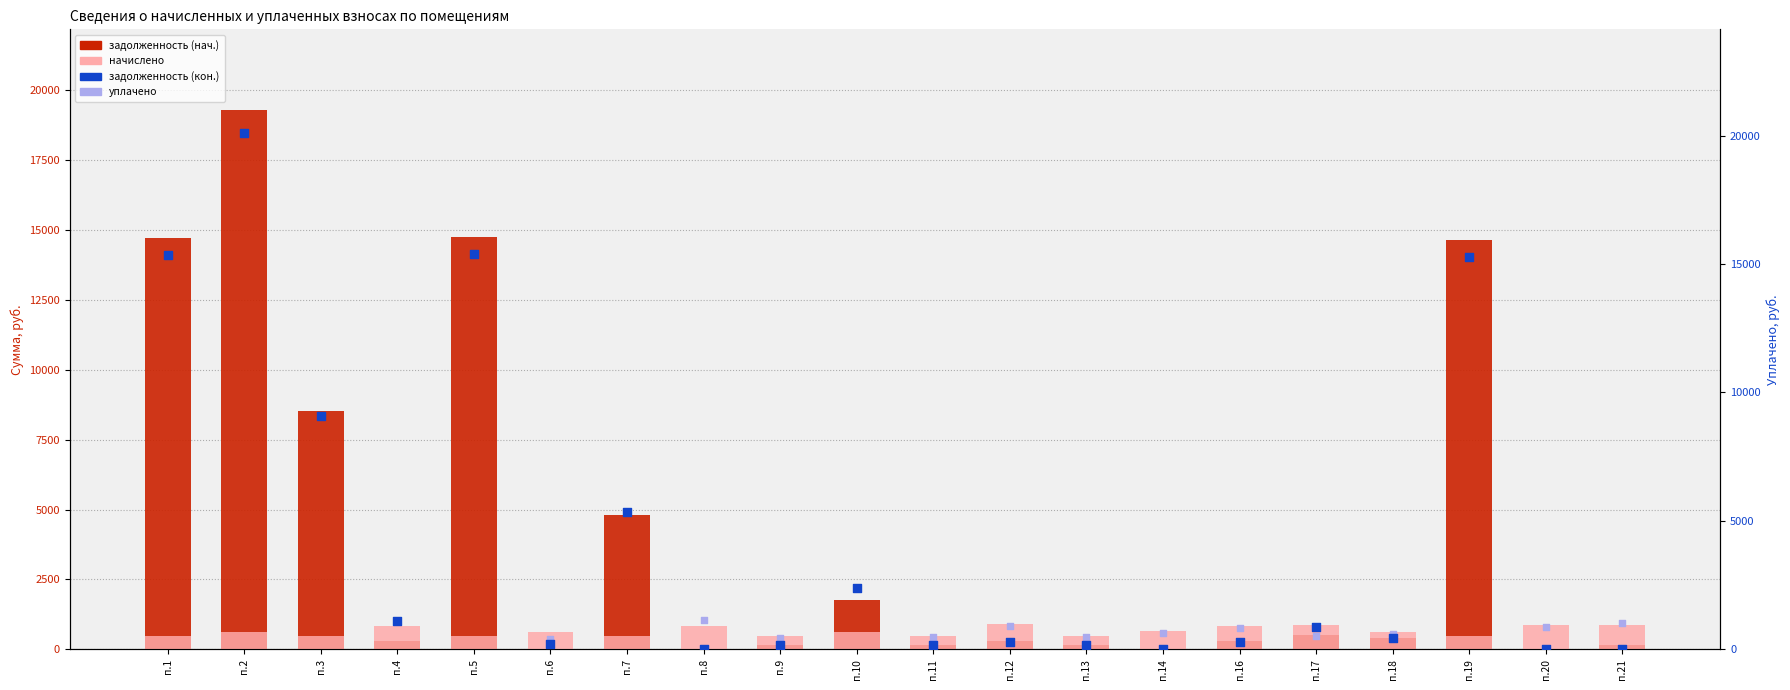

At how many categories does at least one series exceed 17523?

1